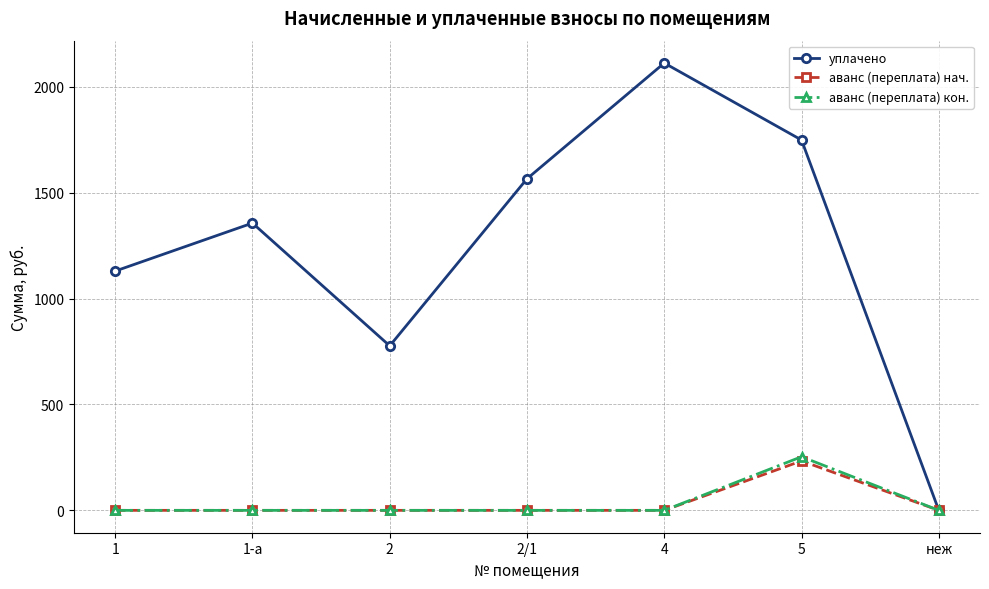

What is the average value of the уплачено series?

1240.9